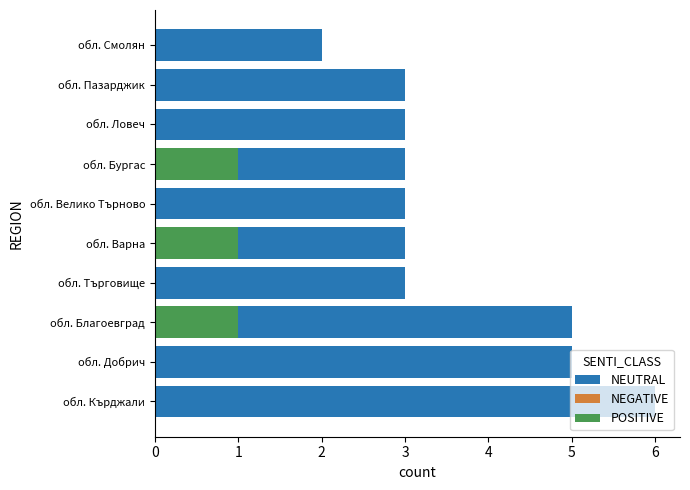

What is the sum of the POSITIVE values at обл. Смолян and обл. Варна?

1